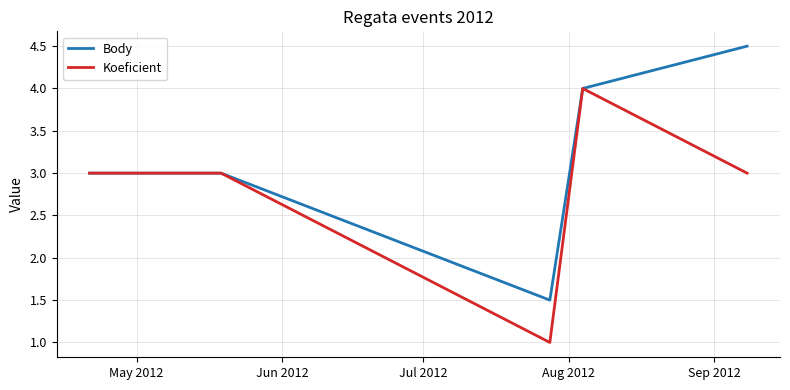

What is the average value of the Koeficient series?

2.8